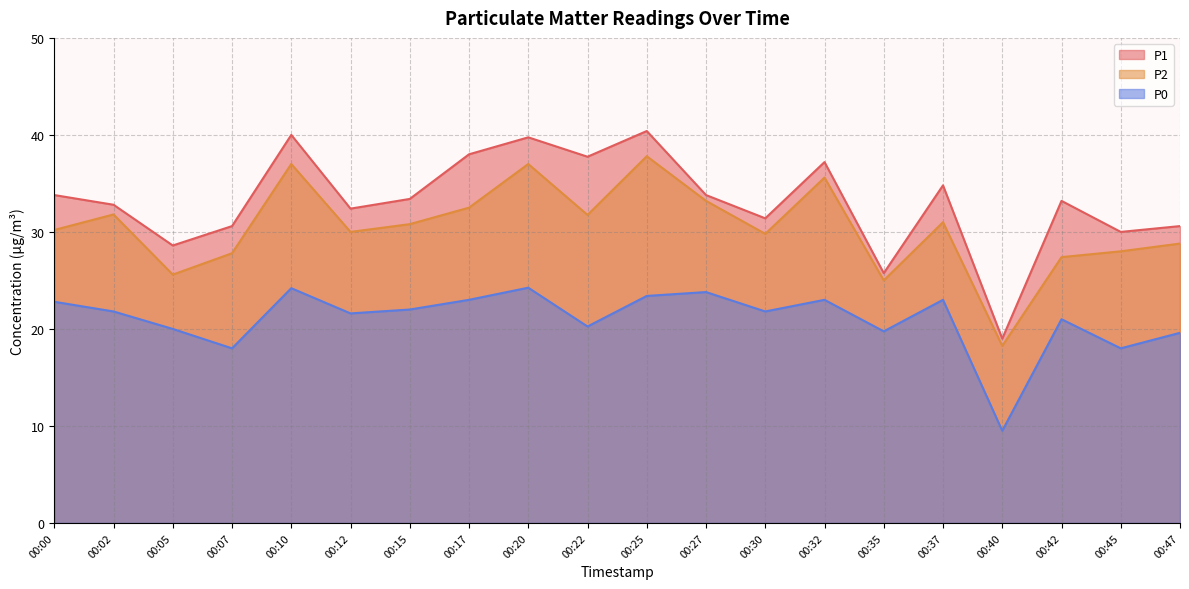

The P0 series shows 22.0 at 00:15. True or false?

True